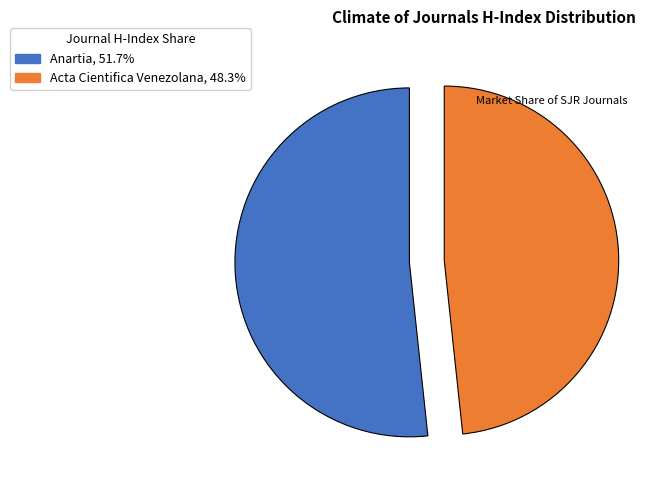

How many slices are in this pie chart?

2